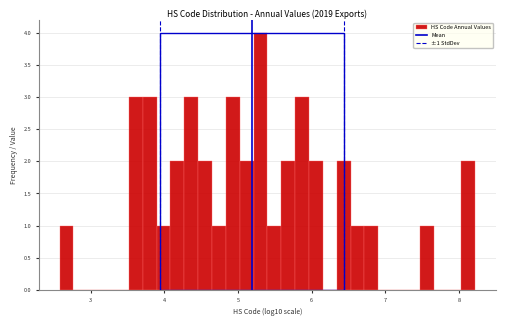

Read against the x-axis, roughly where is the centre of the tallest bar?

5.3